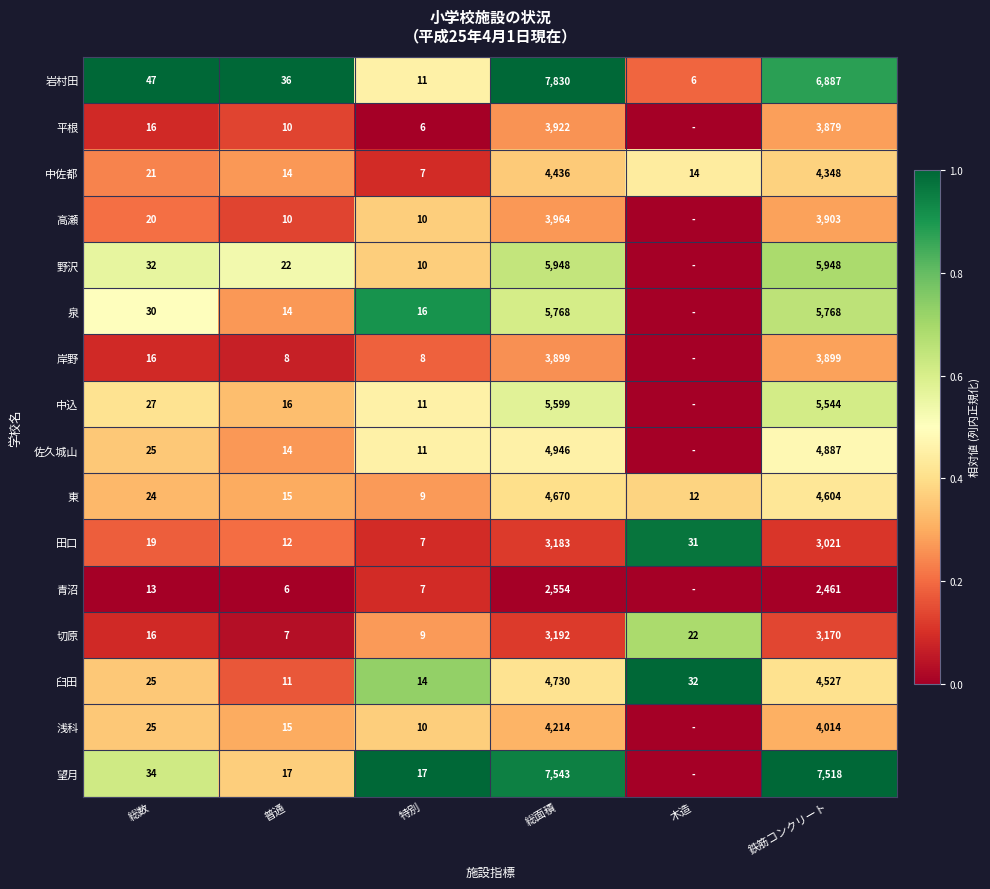

At 鉄筋コンクリート, list the series in order from smallest to largest.

青沼, 田口, 切原, 平根, 岸野, 高瀬, 浅科, 中佐都, 臼田, 東, 佐久城山, 中込, 泉, 野沢, 岩村田, 望月